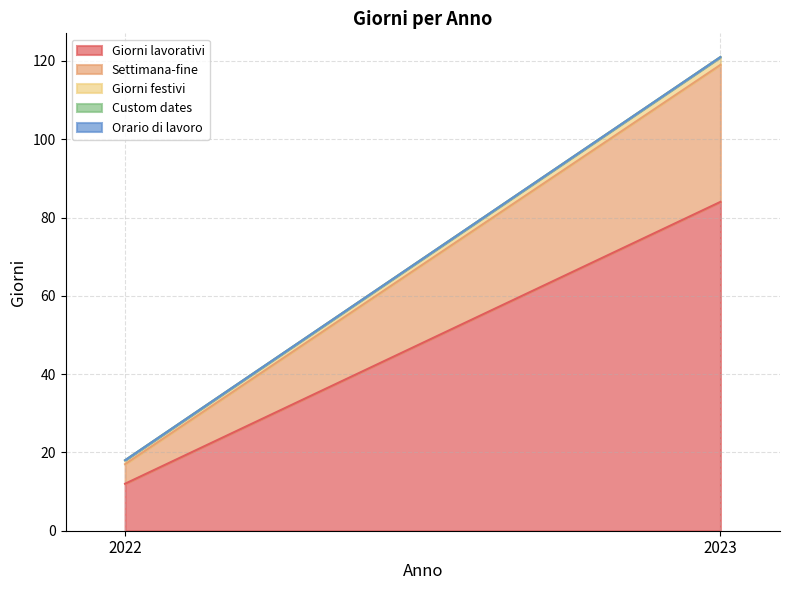

Does the chart have visible grid lines?

Yes